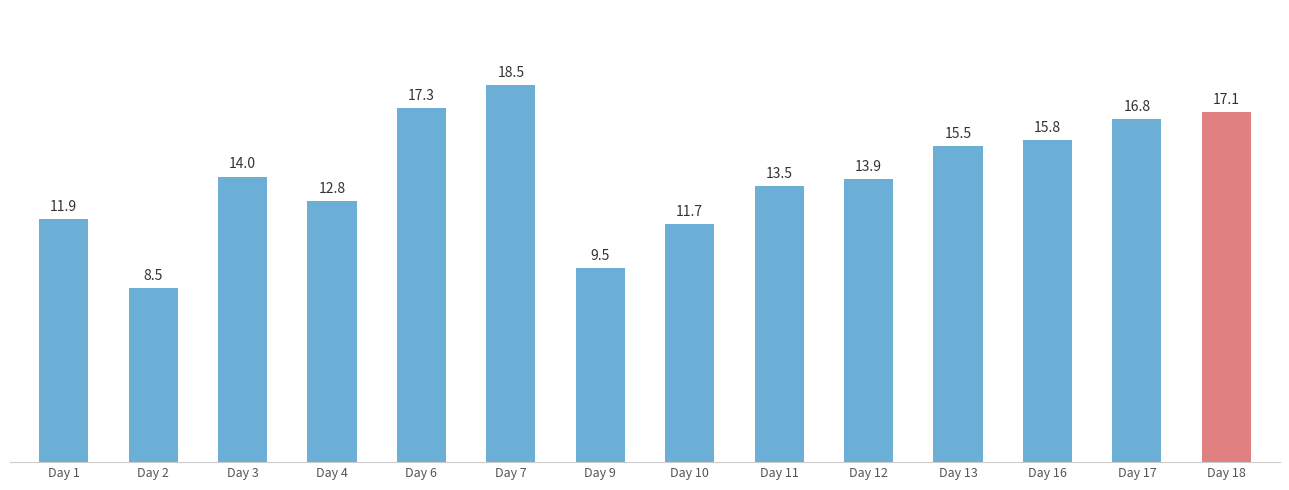

What is the sum of the values at Day 6 and Day 11?

30.9